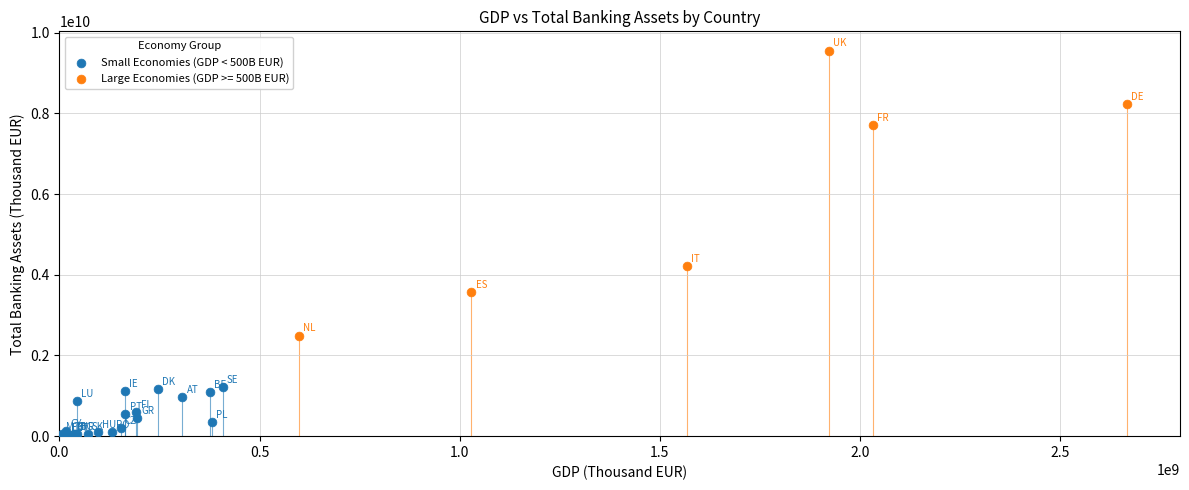

Which series has the widest spread of Y values?

Large Economies (GDP >= 500B EUR)